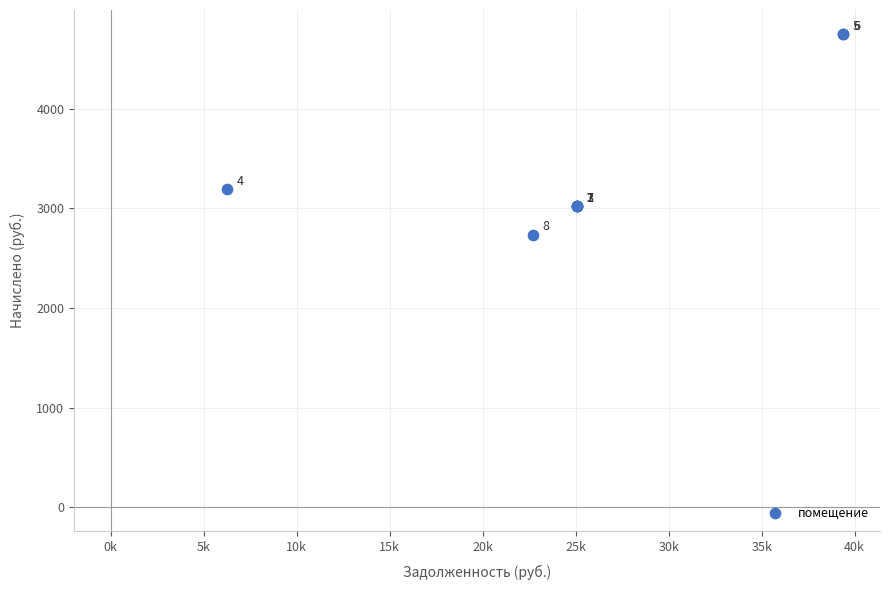

What Y value in the scatter plot is closest to 3744?

3189.6